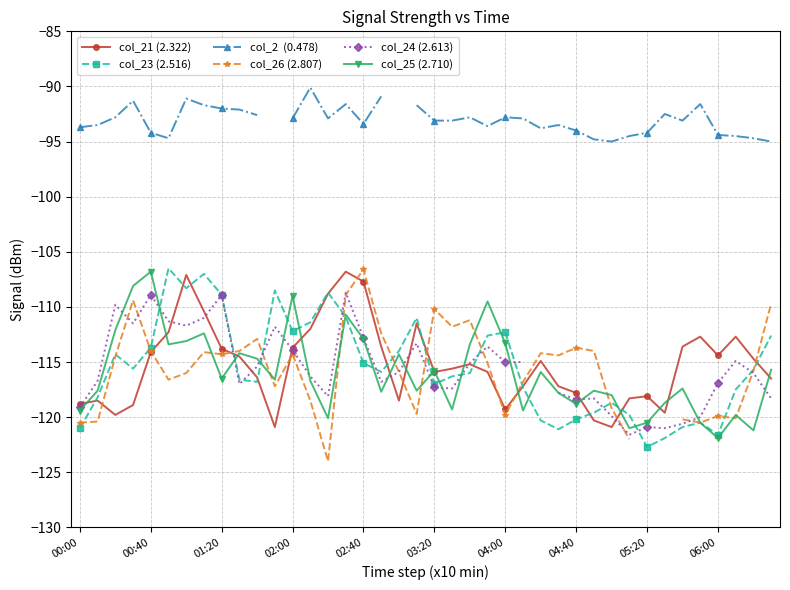

What are all the series names shown in the legend?

col_21 (2.322), col_23 (2.516), col_2  (0.478), col_26 (2.807), col_24 (2.613), col_25 (2.710)